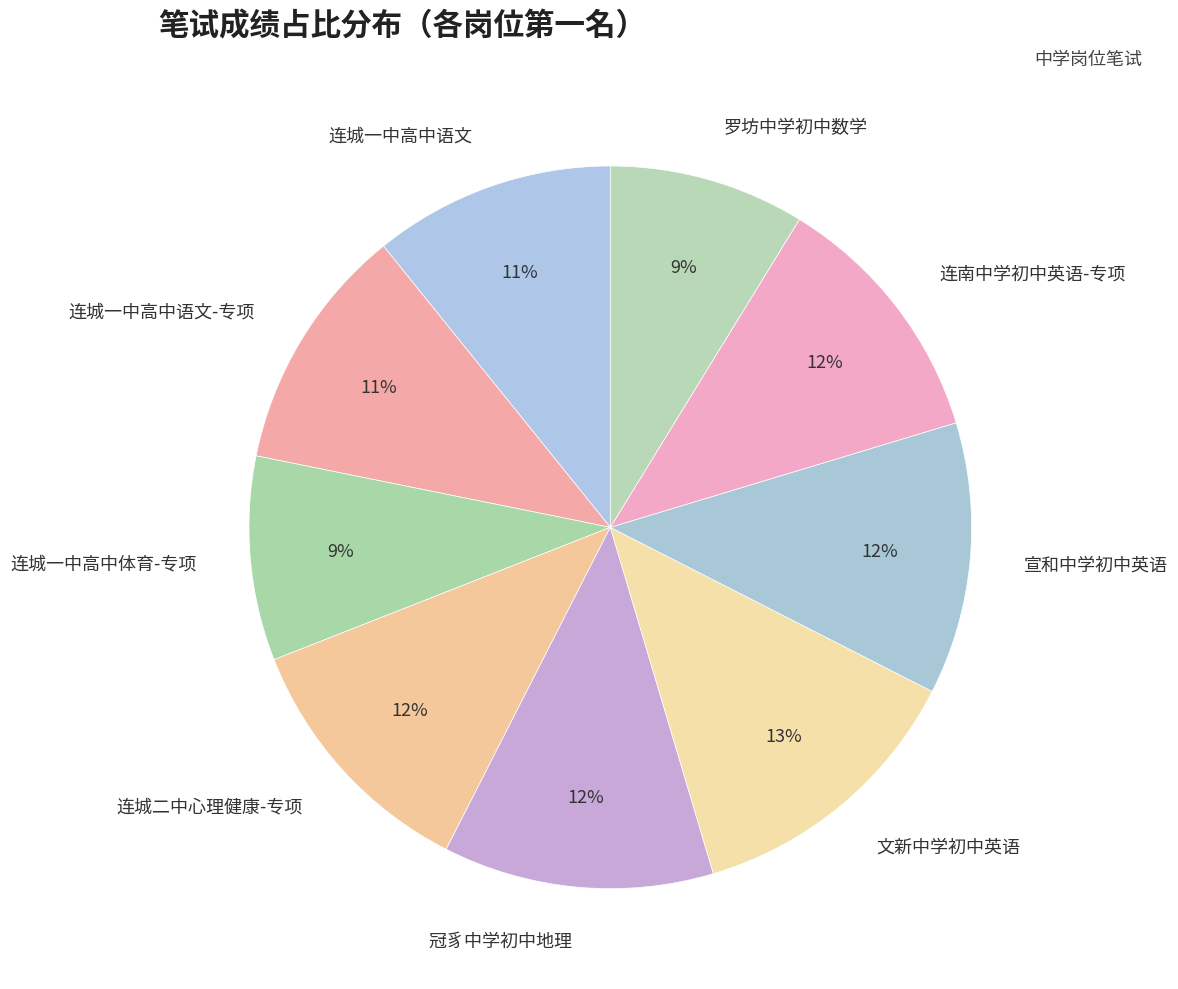

Which has a higher value, 连城一中高中语文 or 文新中学初中英语?

文新中学初中英语